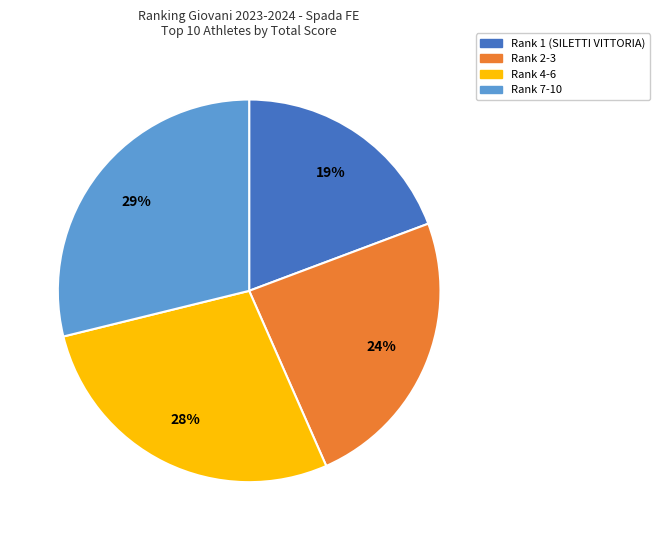

To the nearest percent, what percentage of the pie is Rank 4-6?

28%